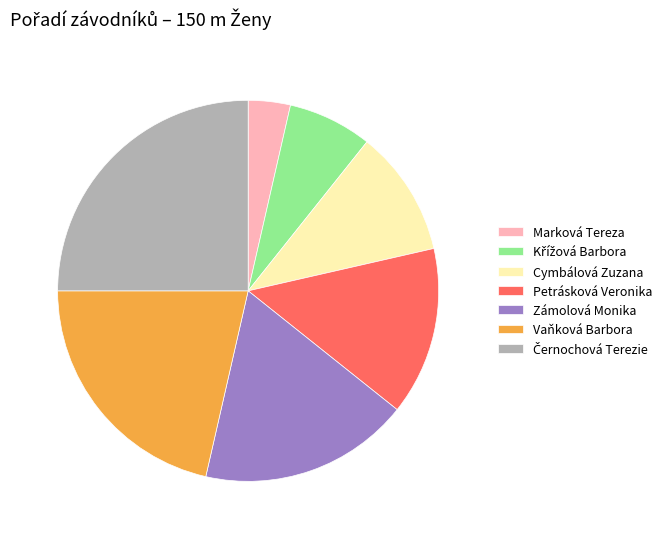

Count the number of slices in the pie.

7